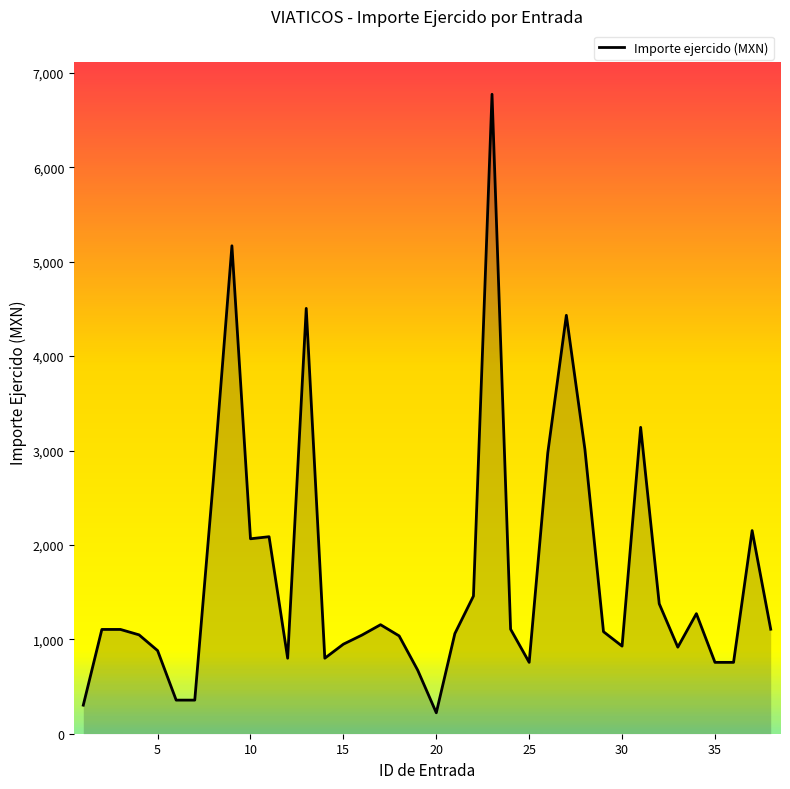

What is the difference between the maximum and minimum values?

6552.0